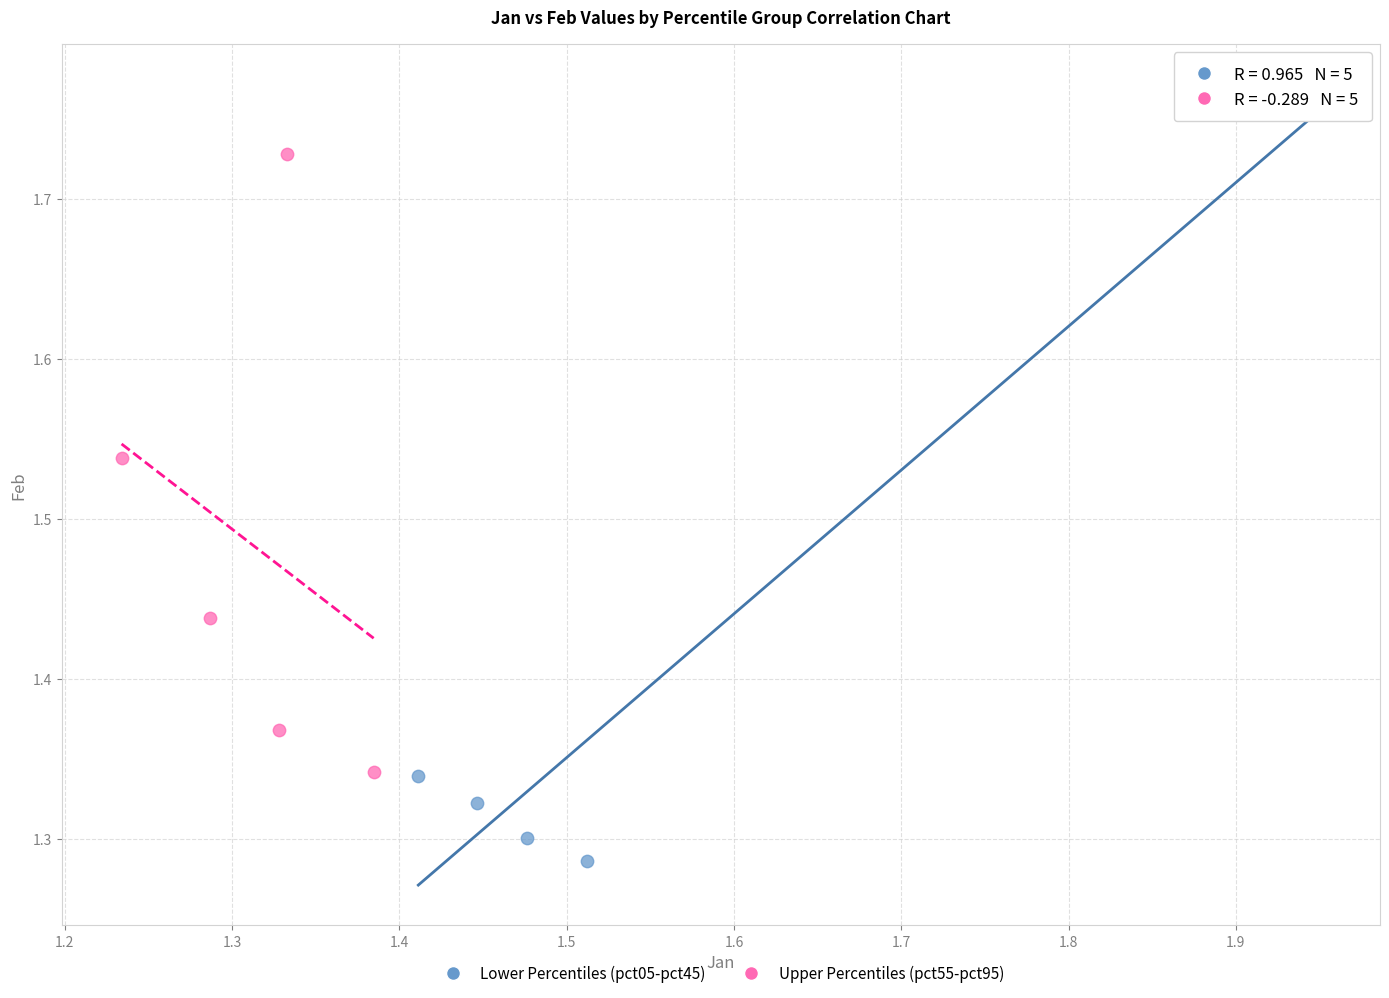

Which series reaches the maximum Y coordinate?

Lower Percentiles (pct05-pct45)